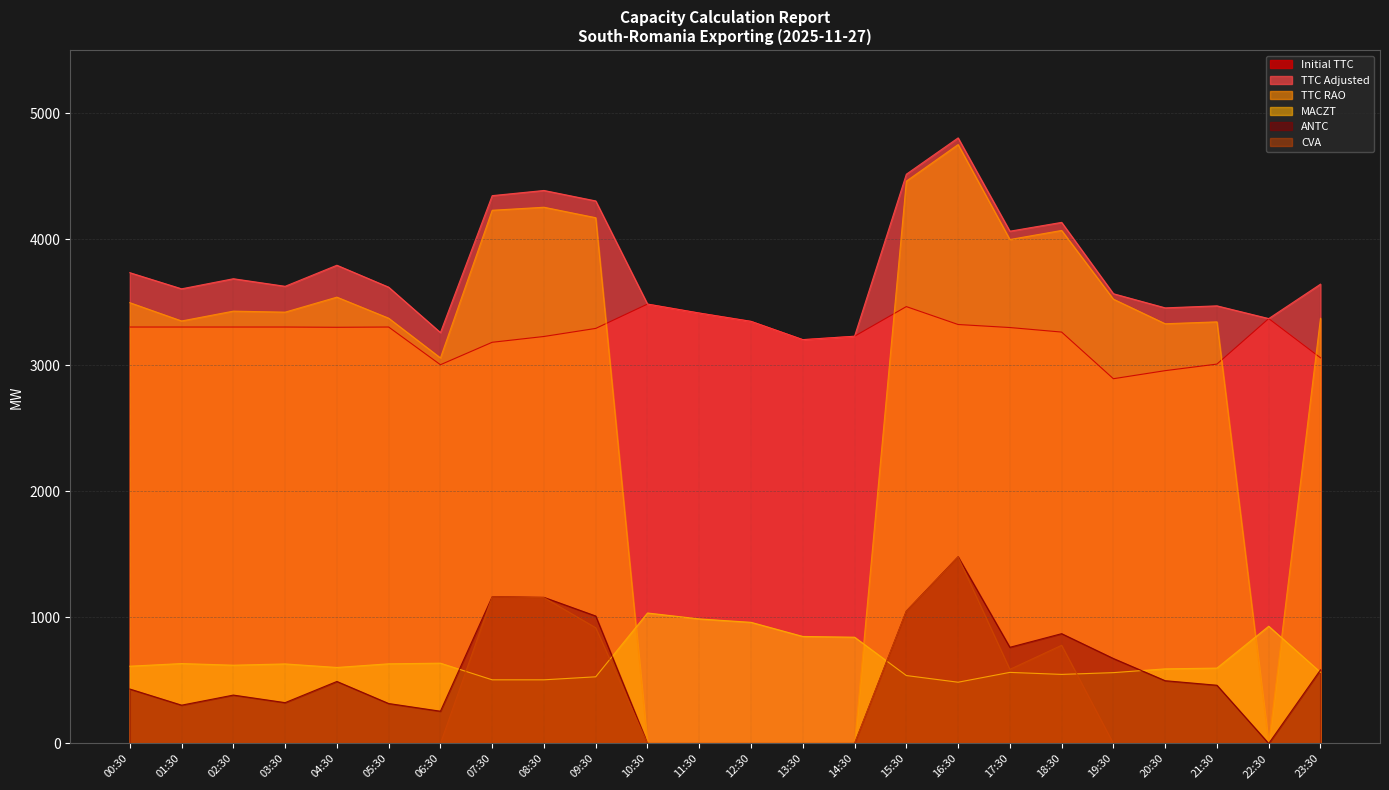

Where is the first local maximum for ANTC?

02:30